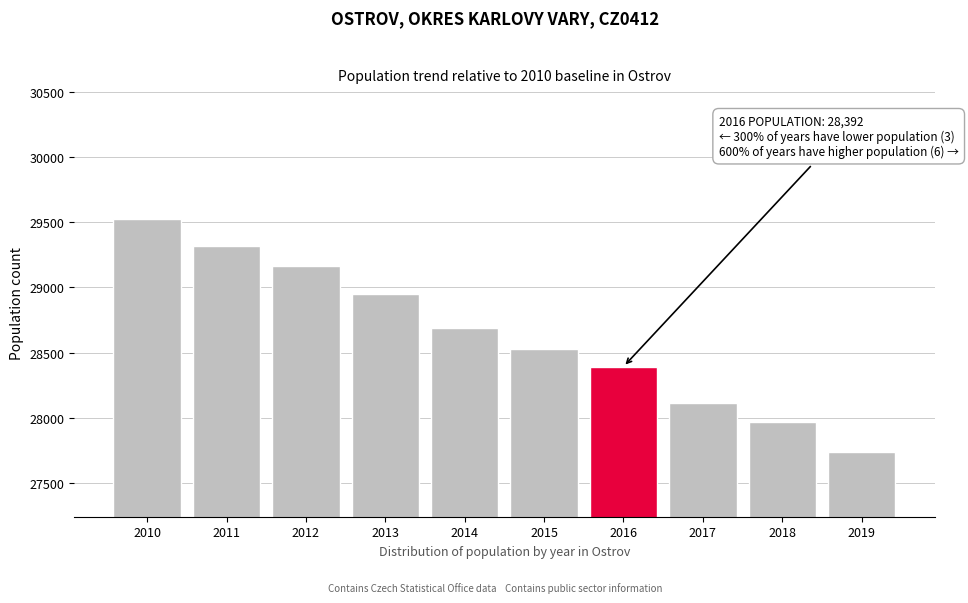

Reading left to right, list all the values displayed in this chart.

2010=29528	2011=29320	2012=29161	2013=28950	2014=28687	2015=28531	2016=28392	2017=28110	2018=27967	2019=27740